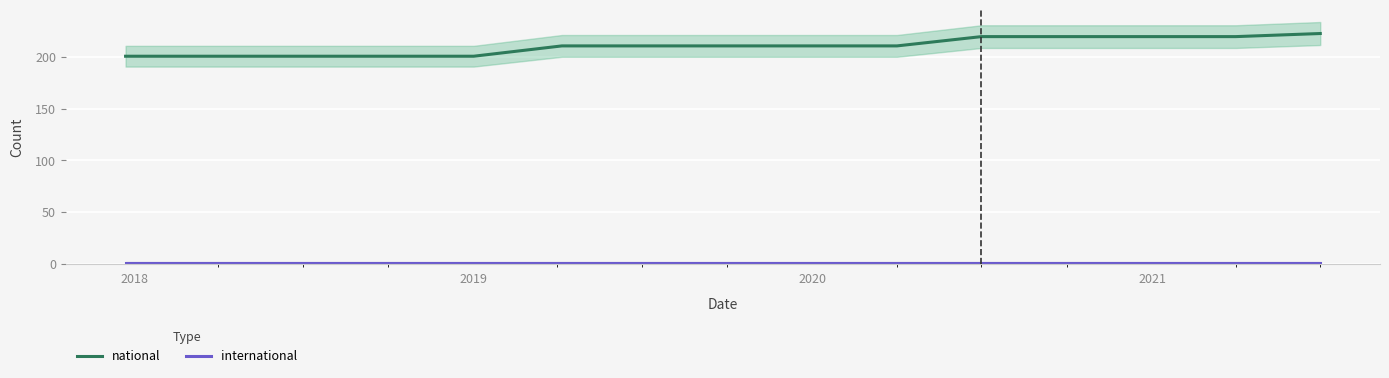

True or false: national and international cross at least once.

False